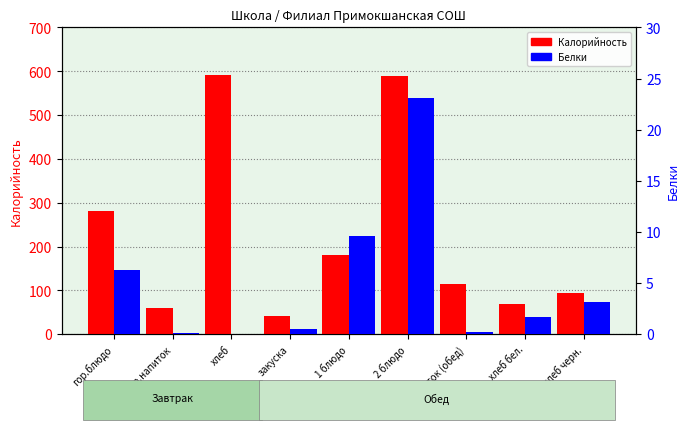

At which label is Белки closest to 11?

1 блюдо